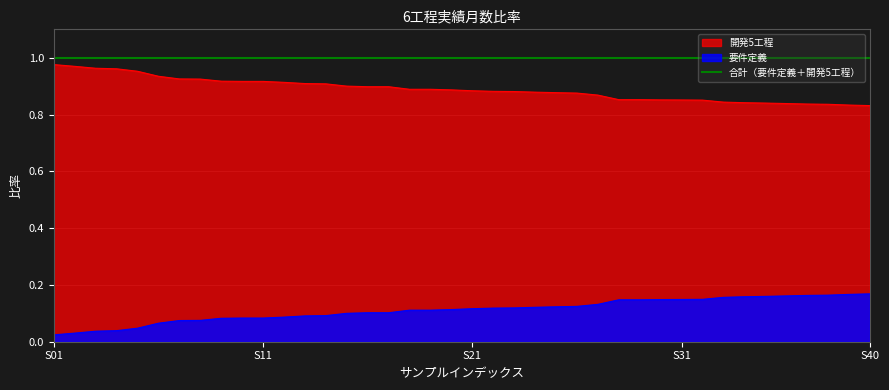

Rank the series by their maximum value, from lowest to highest.

要件定義, 開発5工程, 合計（要件定義＋開発5工程）